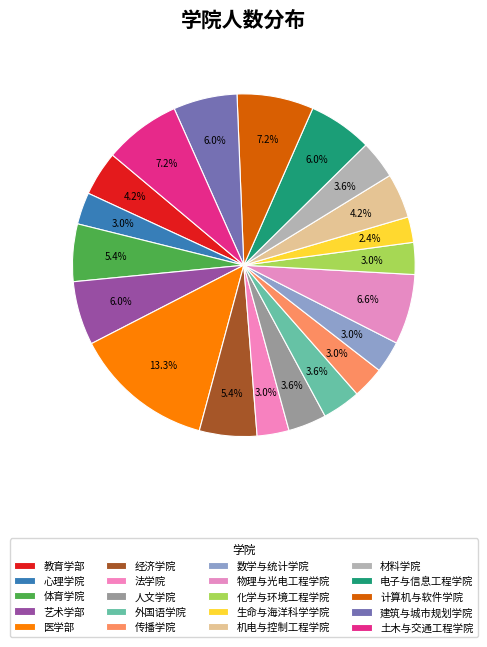

What percentage is the 物理与光电工程学院 slice, to the nearest percent?

7%